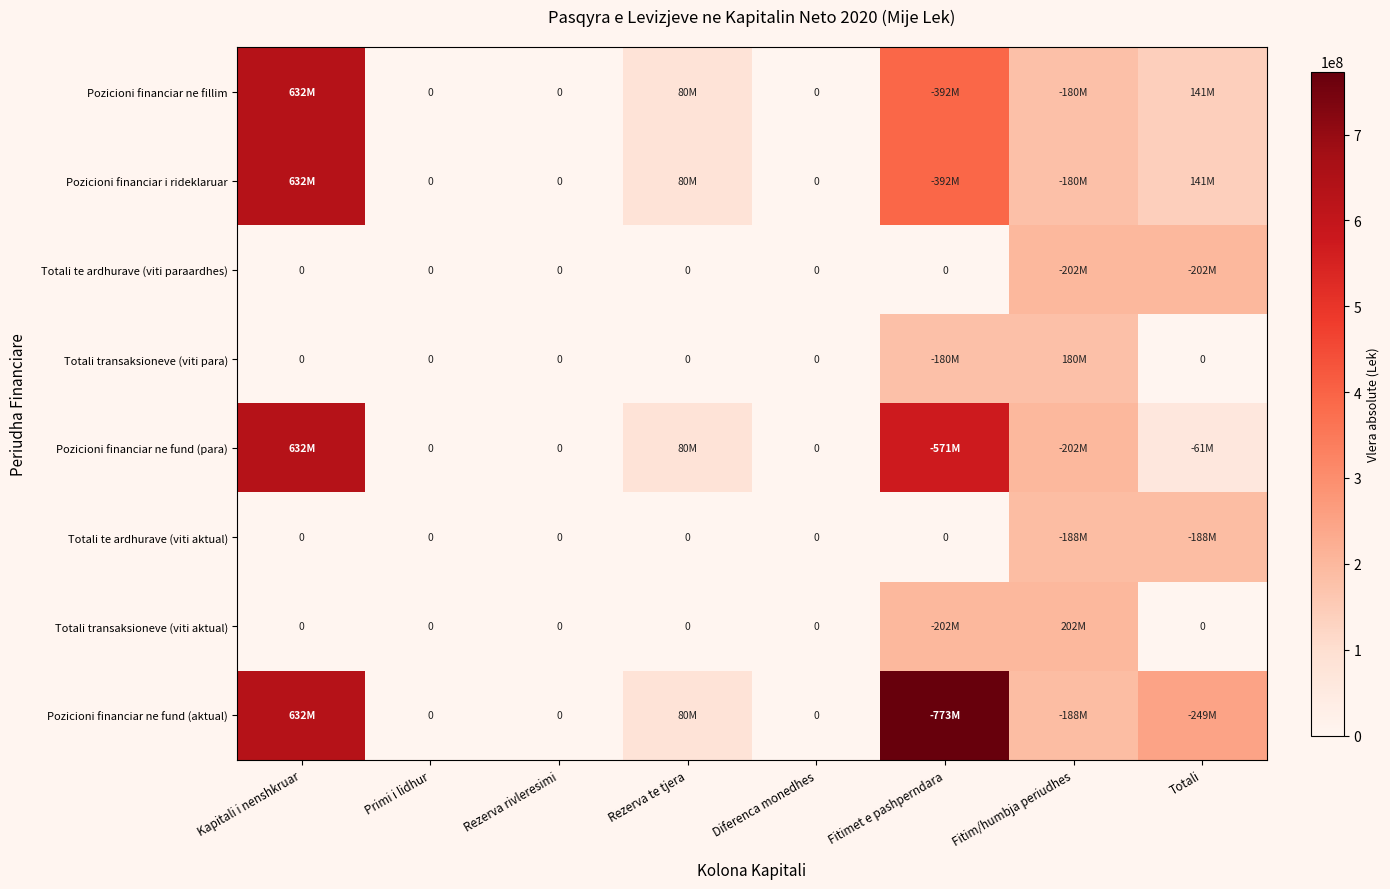

Rank the categories by Pozicioni financiar ne fund (aktual) value from highest to lowest.

Fitimet e pashperndara, Kapitali i nenshkruar, Totali, Fitim/humbja periudhes, Rezerva te tjera, Primi i lidhur, Rezerva rivleresimi, Diferenca monedhes